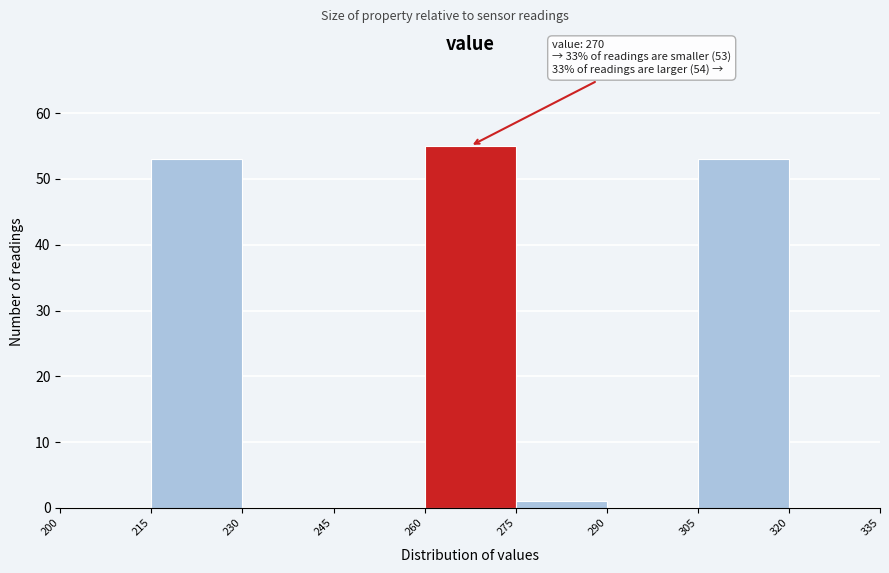

Which range on the x-axis has the tallest bar?

260 to 275